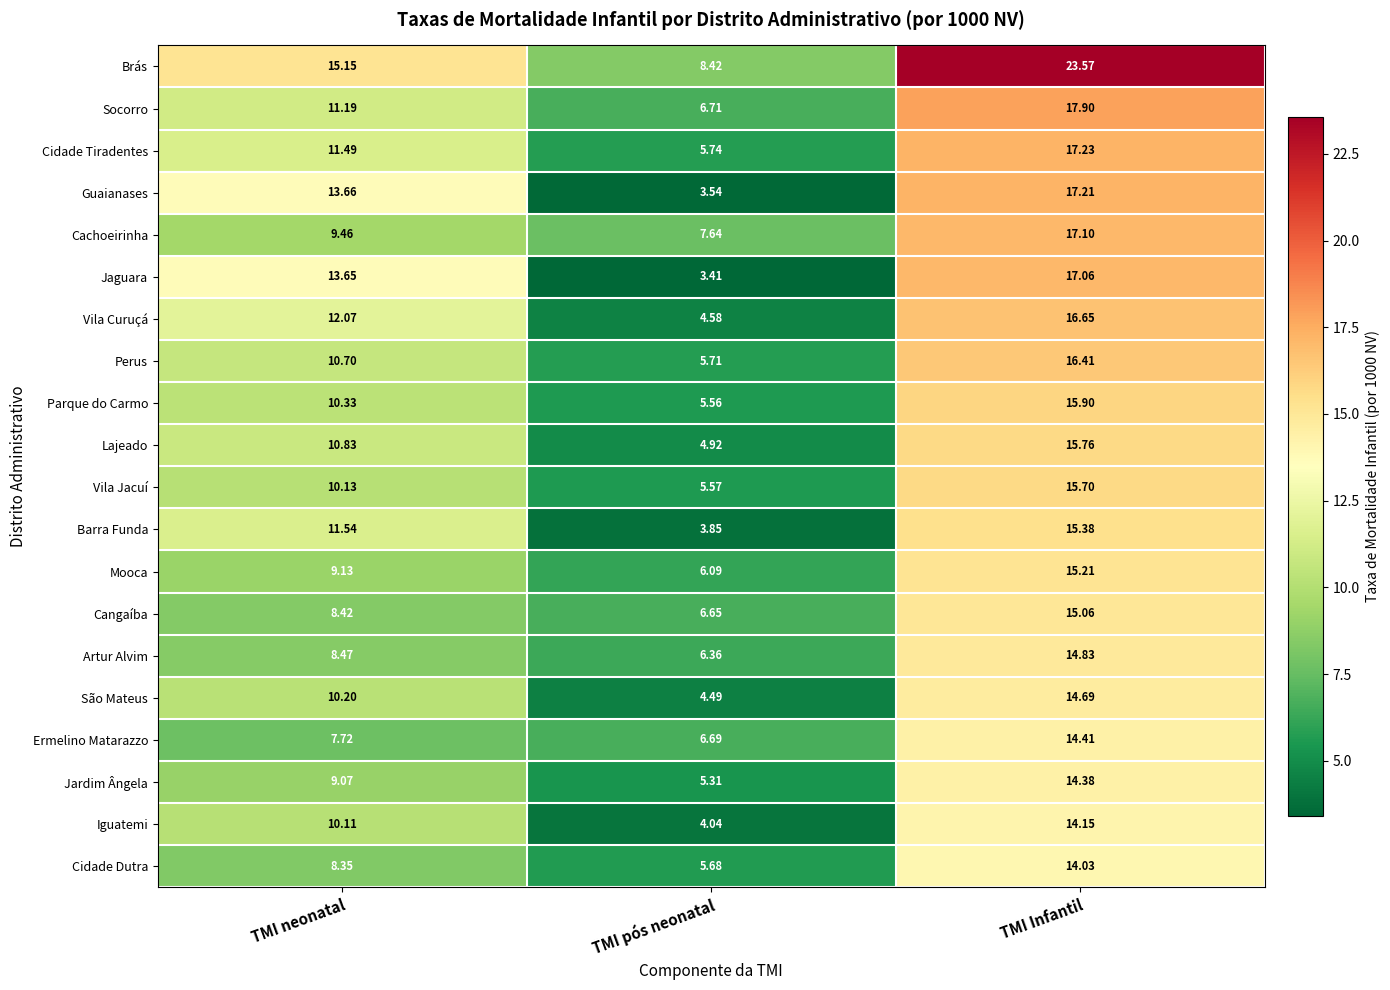

How many data points does each series have?

3